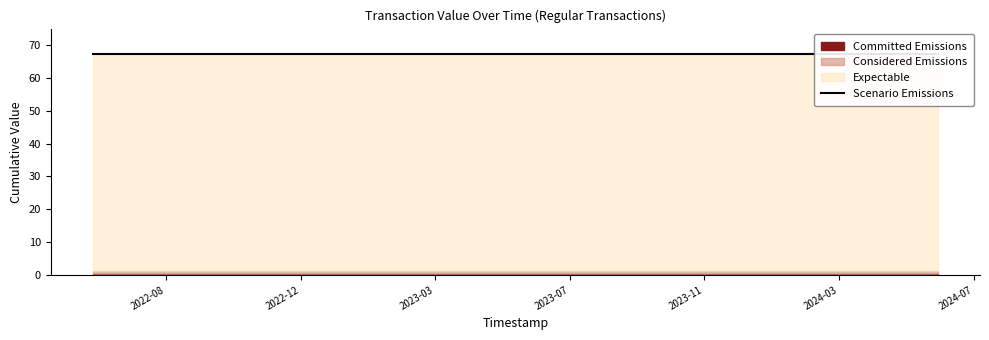

True or false: Considered Emissions and Expectable cross at least once.

False